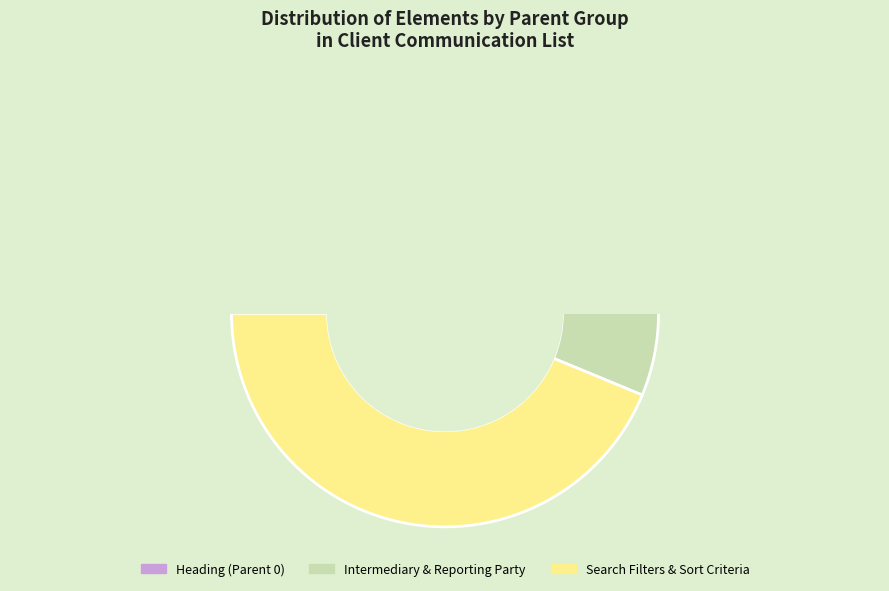

What portion of the pie excludes 10?

94.7%